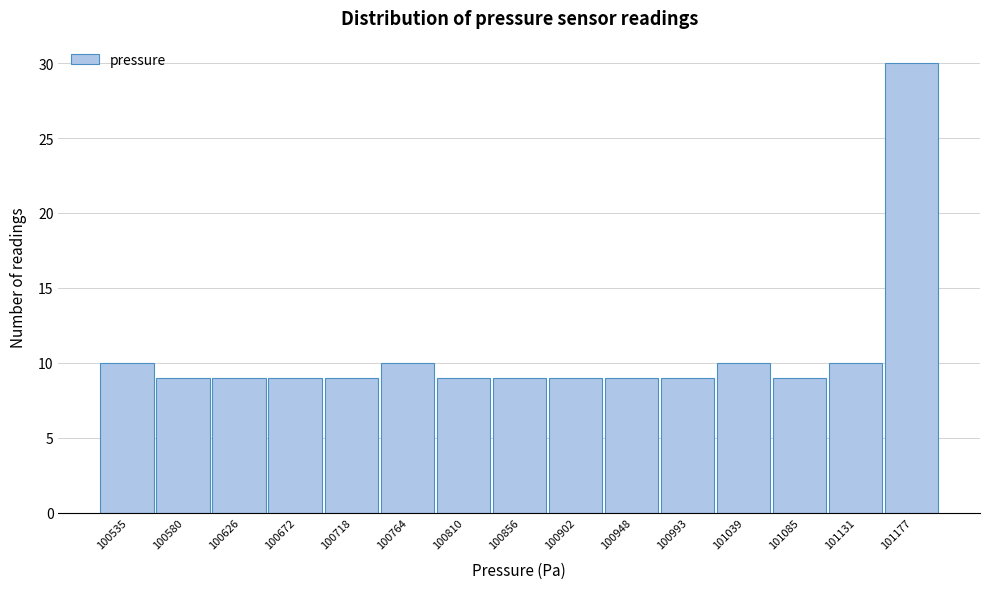

Reading right to left, what are all the values shown in this chart?

30	10	9	10	9	9	9	9	9	10	9	9	9	9	10